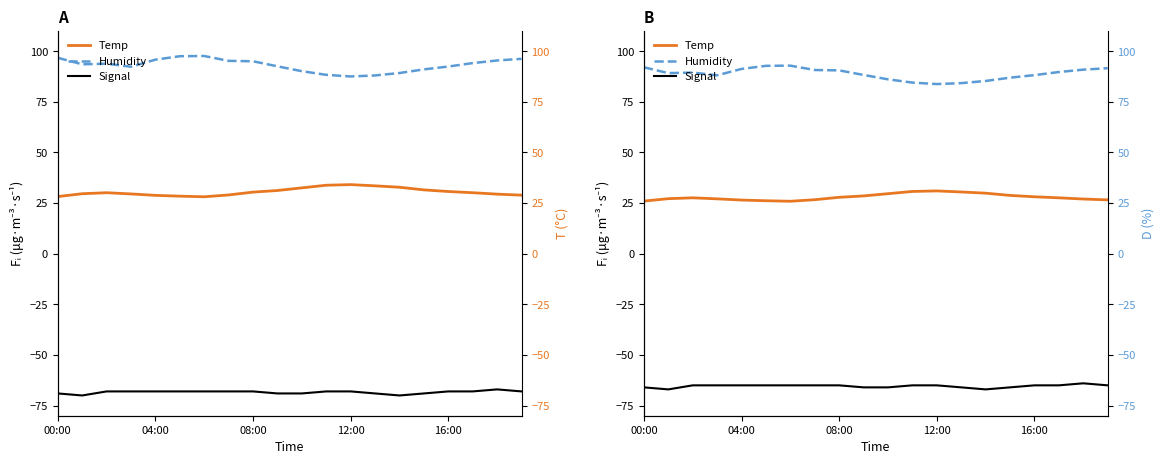

What are all the series names shown in the legend?

Temp, Humidity, Signal